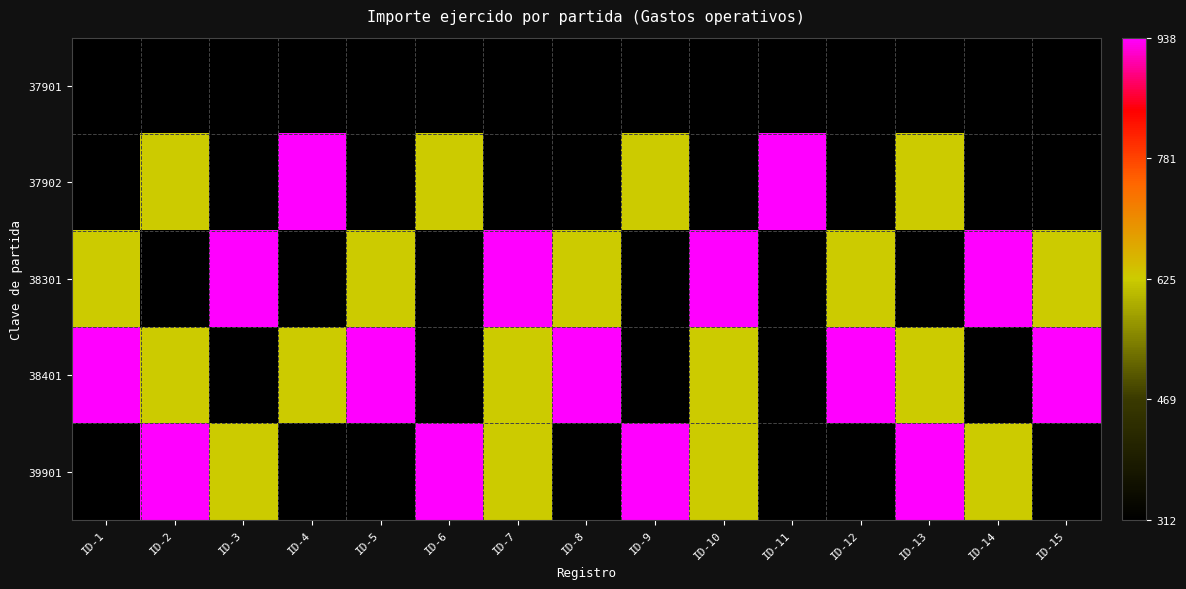

What is the difference between the highest and lowest values at ID-2?

625.0